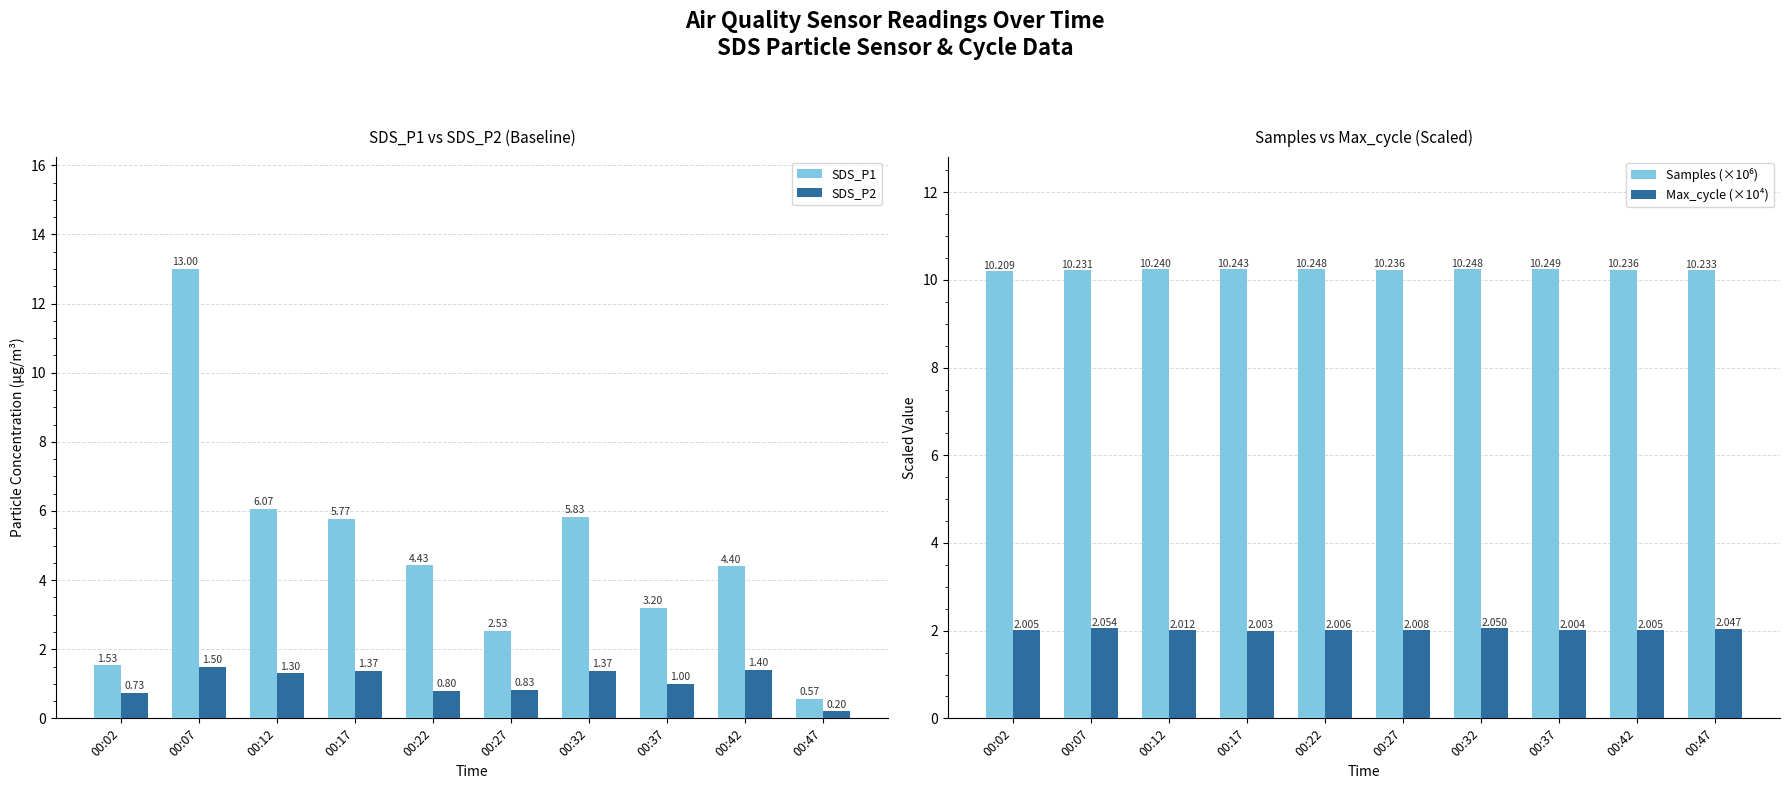

Is the value of SDS_P1 at 00:07 greater than the value of SDS_P2 at 00:37?

Yes